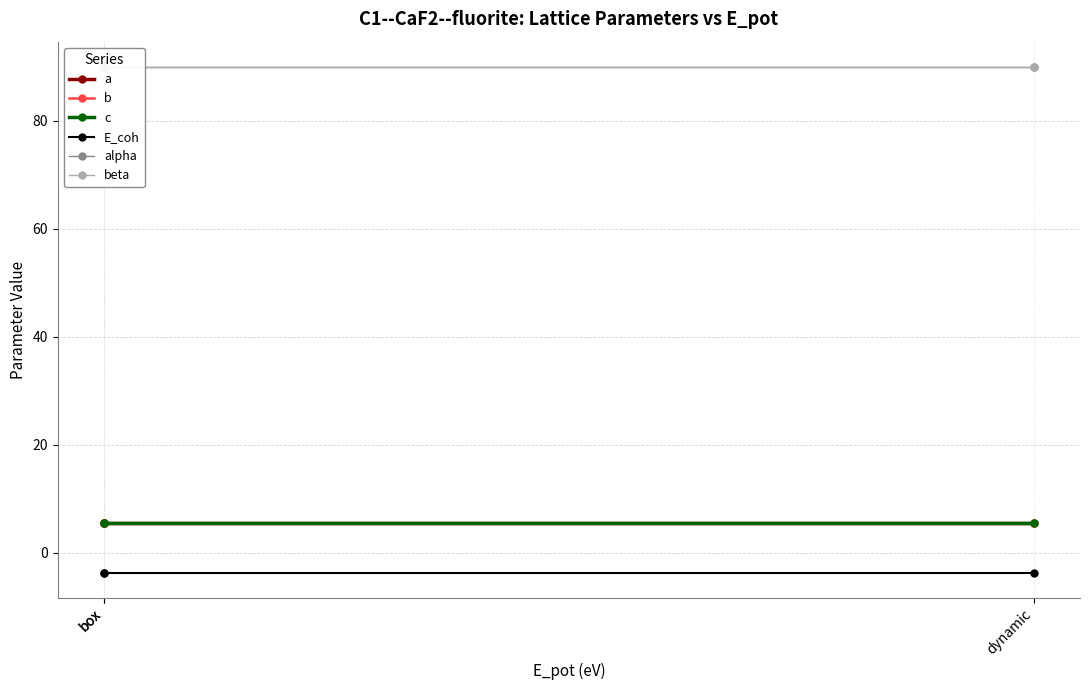

Is the value of b at dynamic greater than the value of c at dynamic?

No